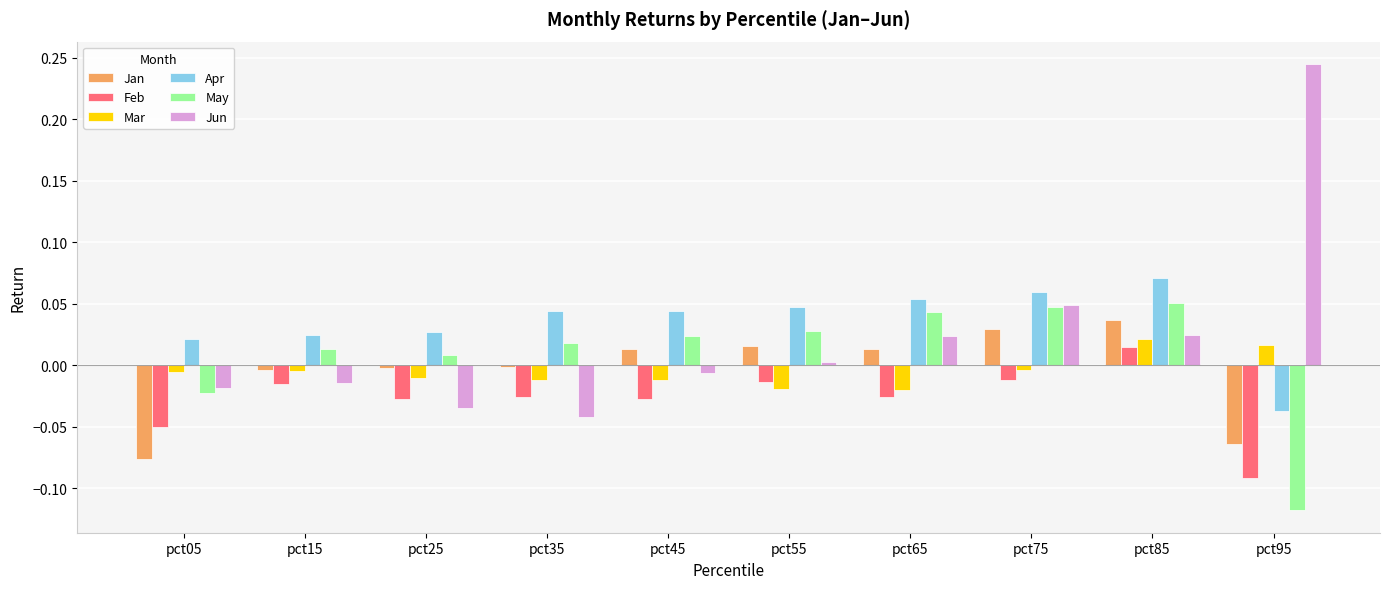

At which category is the sum across all series the highest?

pct85